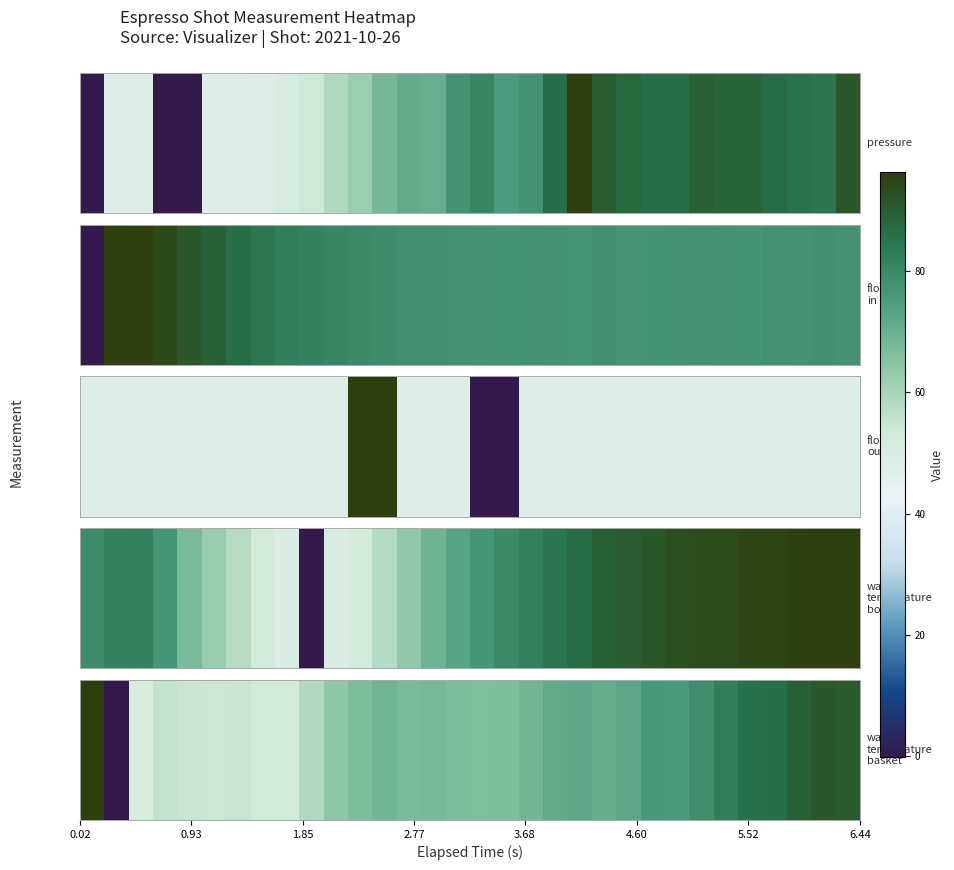

What is the maximum value shown in the chart?

92.0